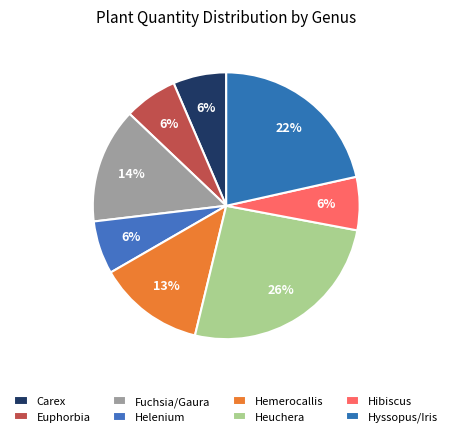

How many slices are in this pie chart?

8